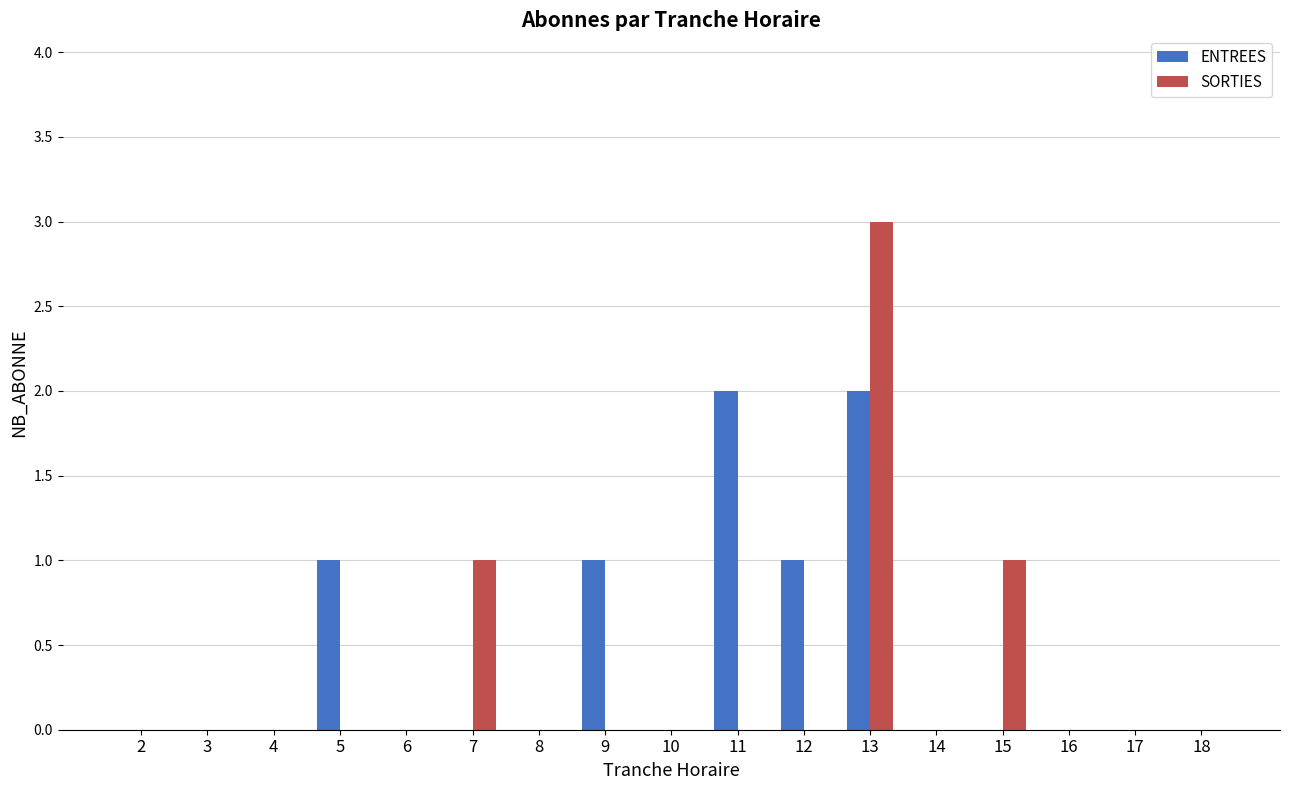

Which series has the largest total across all categories?

ENTREES